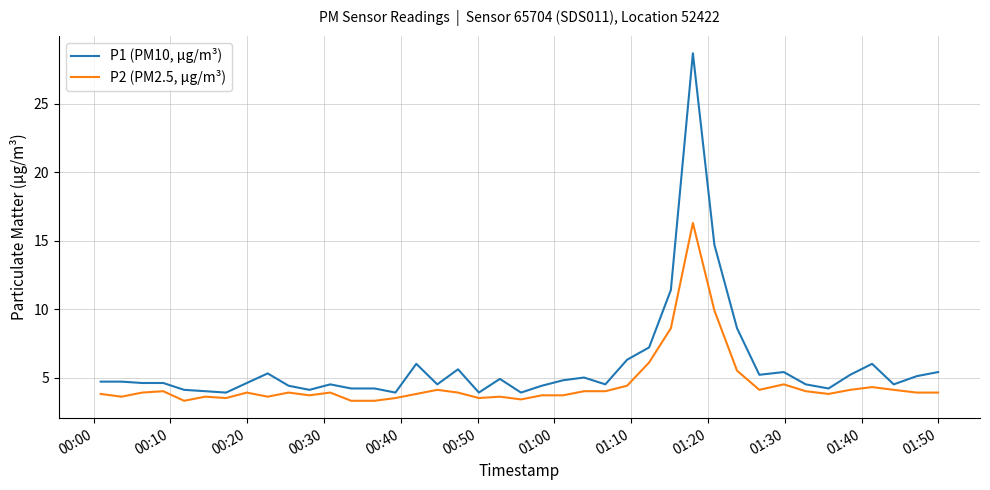

Which series has the largest range (max minus min)?

P1 (PM10, µg/m³)